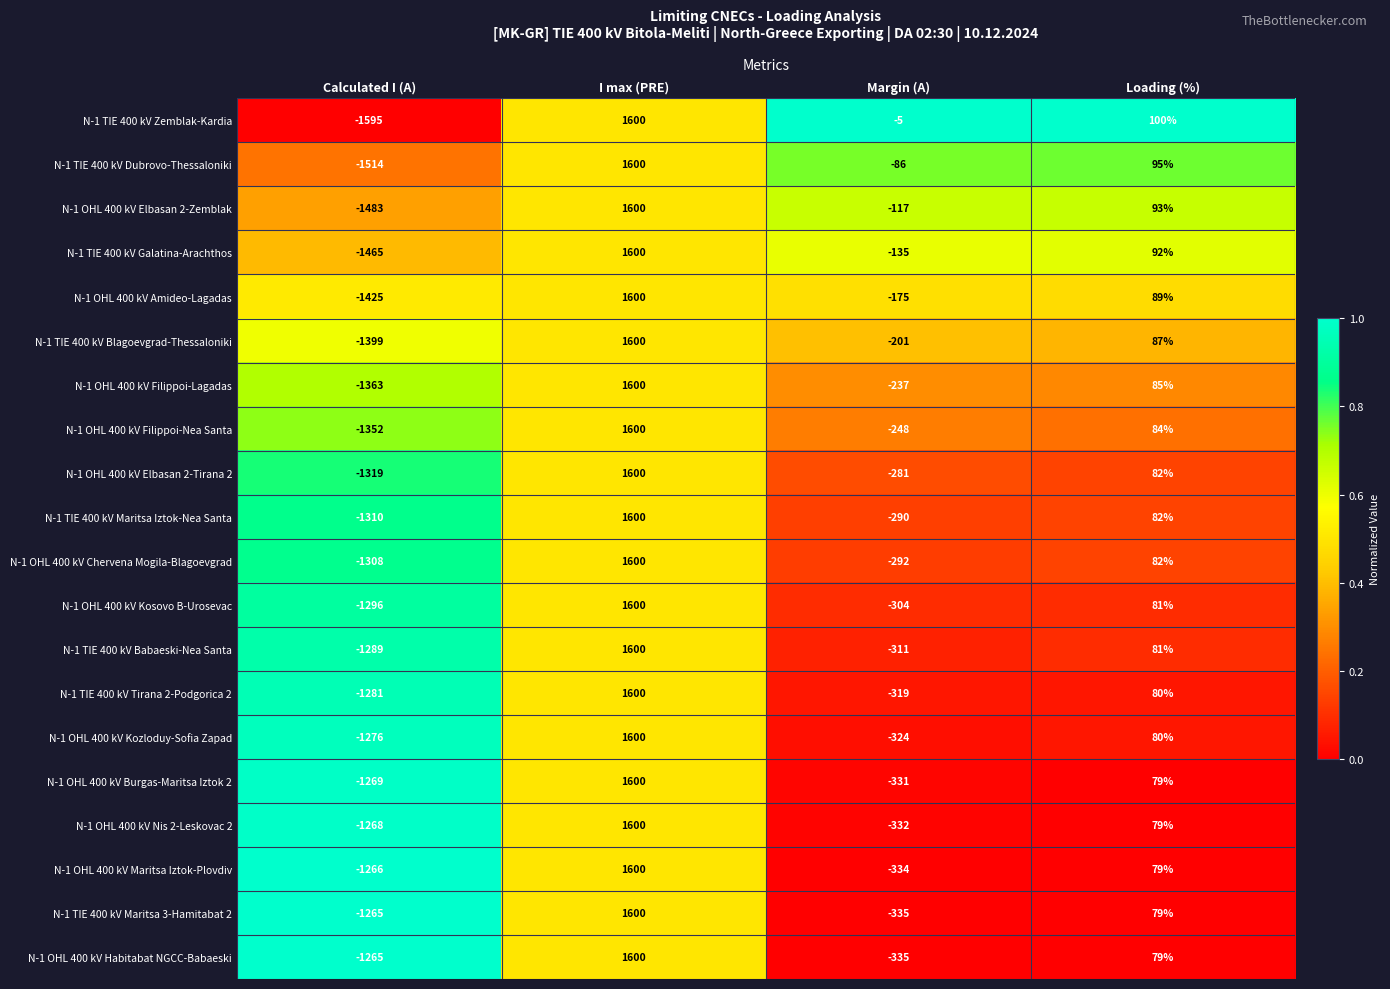

Read the N-1 TIE 400 kV Tirana 2-Podgorica 2 value at Loading (%).

80